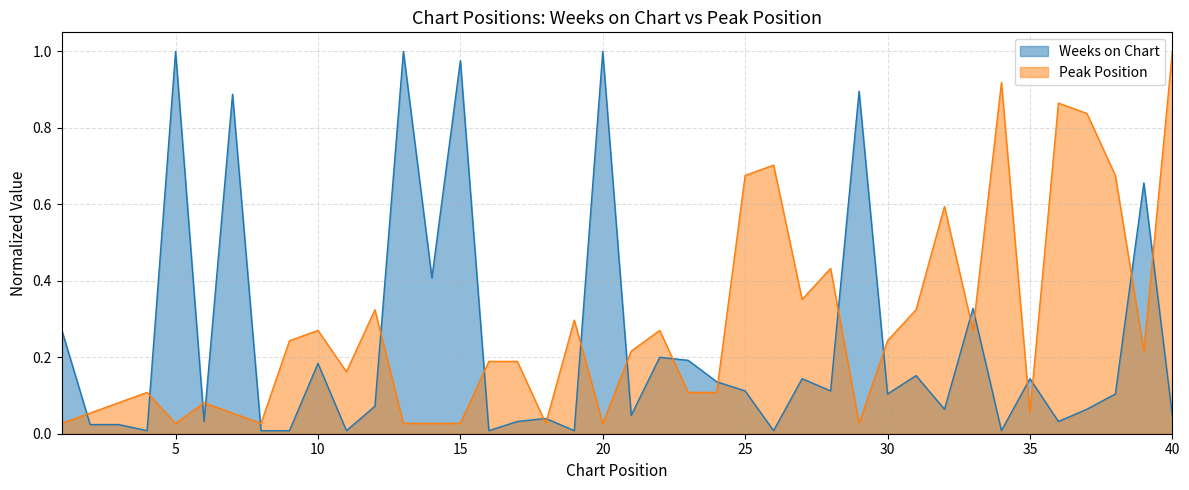

Rank the series at 7 from lowest to highest value.

Peak Position, Weeks on Chart